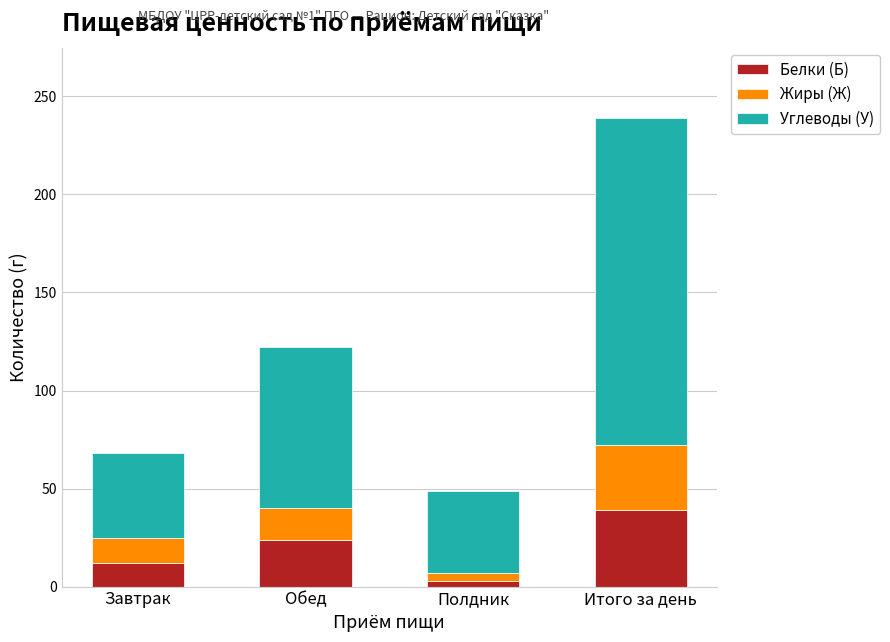

What is the maximum value for Белки (Б)?

39